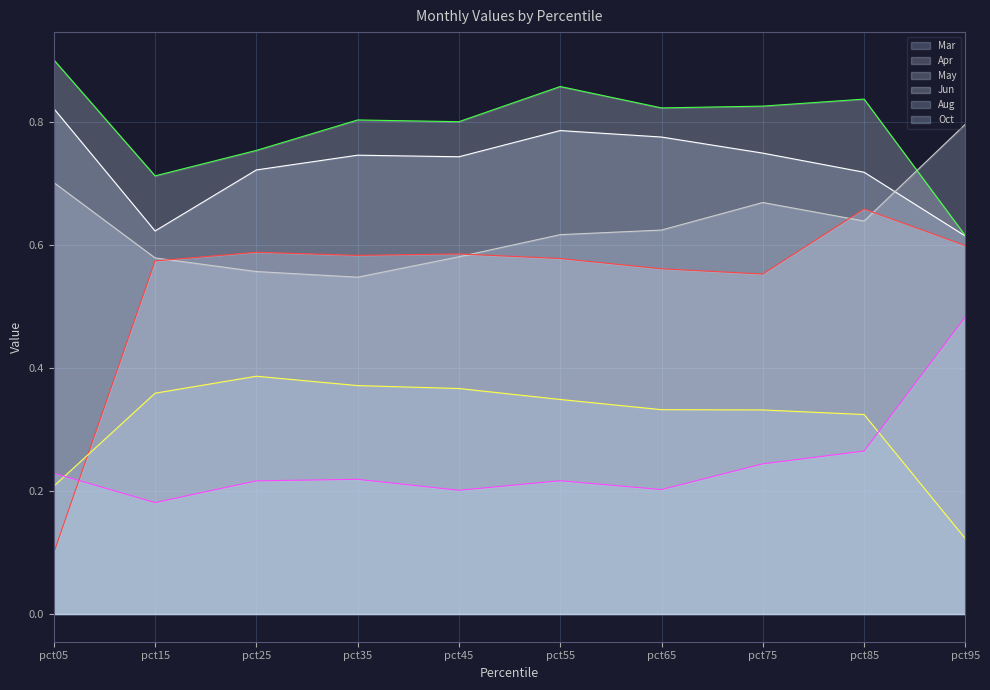

Which series changed the most between pct25 and pct55?

Jun